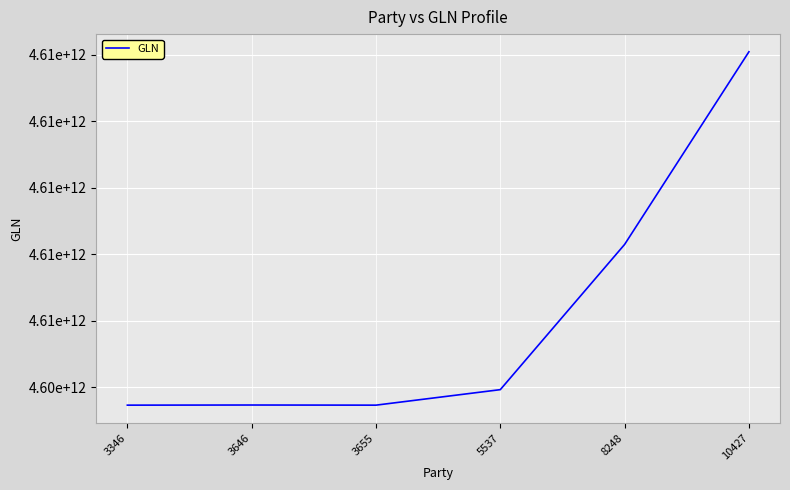

What is the difference between the maximum and minimum values?

5311390009